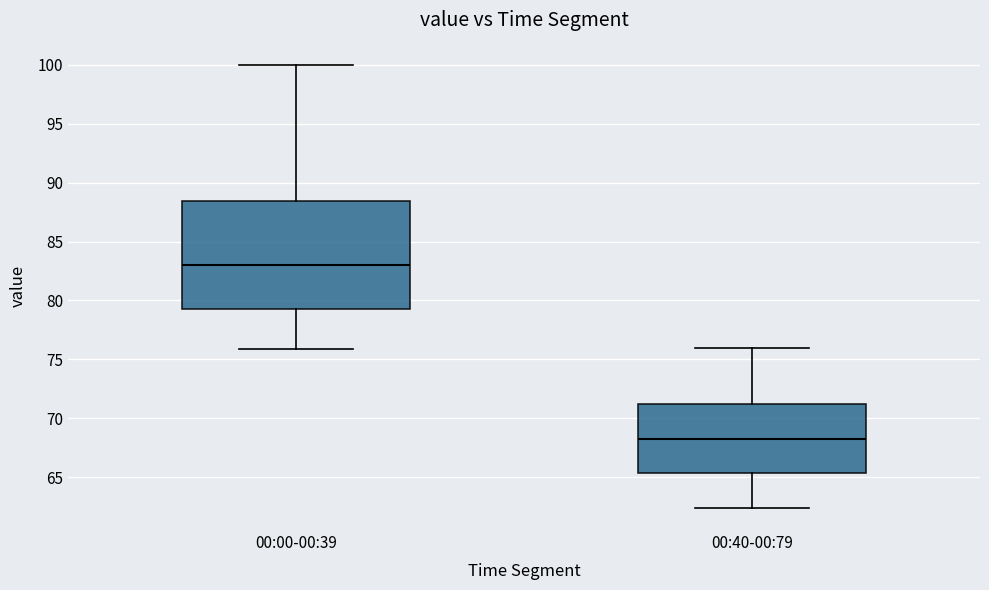

Which box has the highest median line?

00:00-00:39